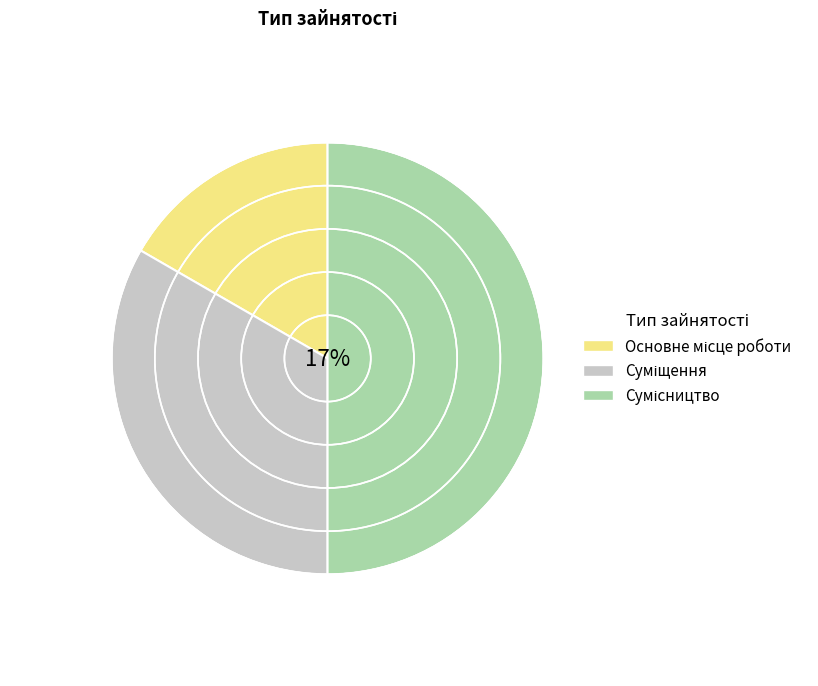

To the nearest percent, what is the difference between the largest and smallest slice percentages?

33%